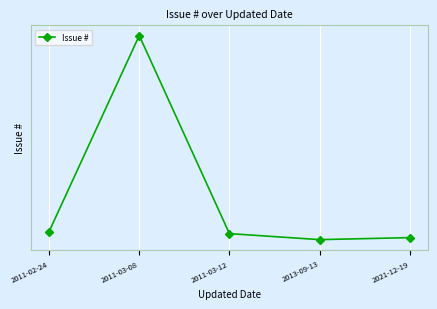

List the labels in order of value, largest first.

2011-03-08, 2011-02-24, 2011-03-12, 2021-12-19, 2013-09-13